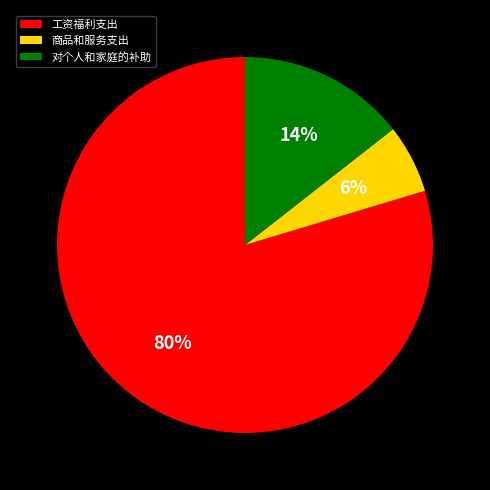

Rank the categories by value from lowest to highest.

商品和服务支出, 对个人和家庭的补助, 工资福利支出